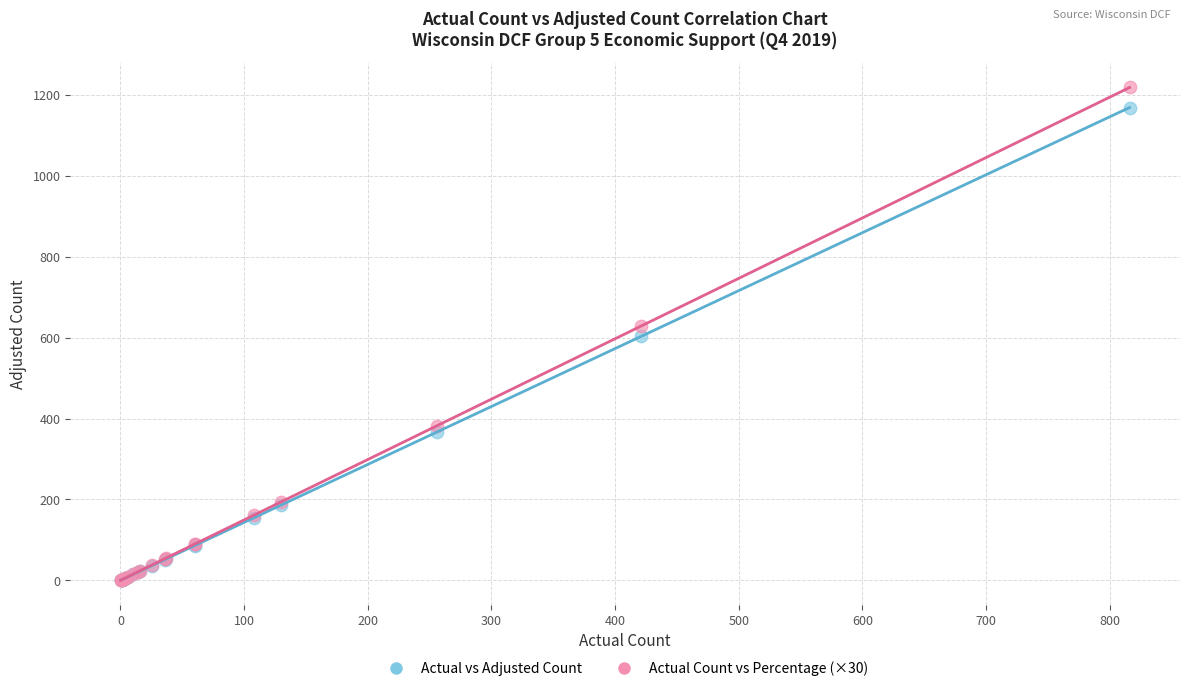

What are all the series names shown in the legend?

Actual vs Adjusted Count, Actual Count vs Percentage (×30)